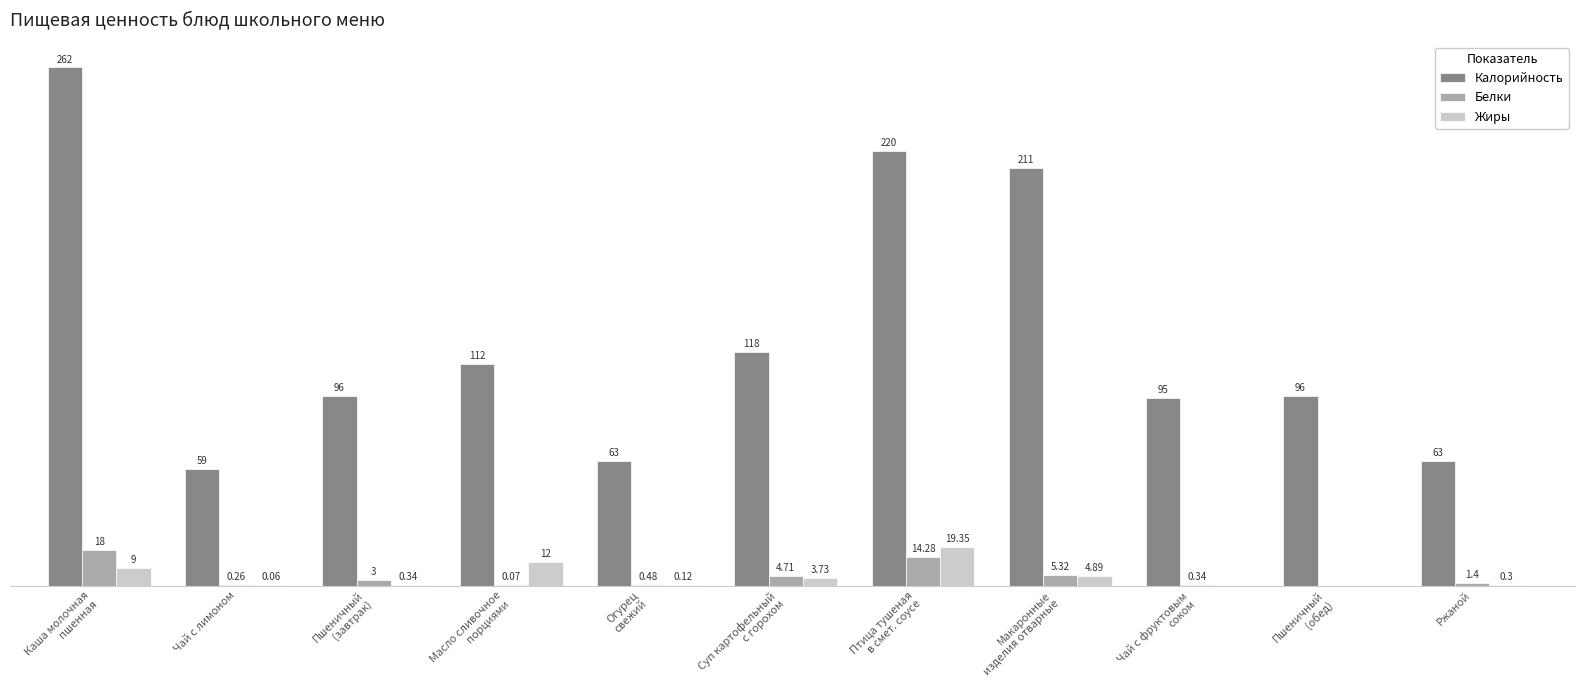

What are all the series names shown in the legend?

Калорийность, Белки, Жиры